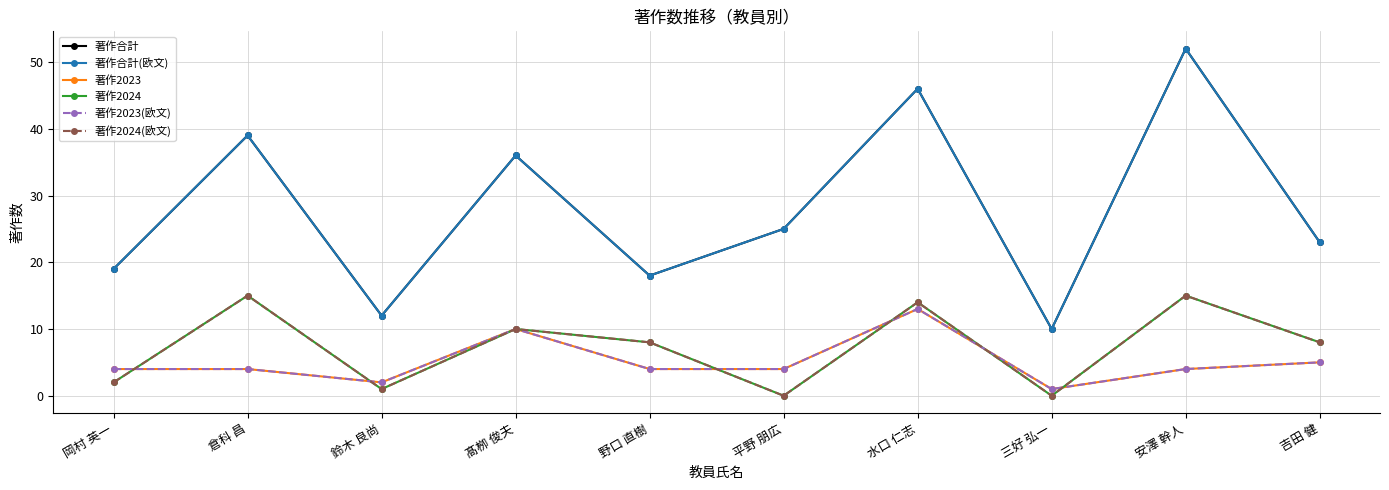

Does the chart have visible grid lines?

Yes